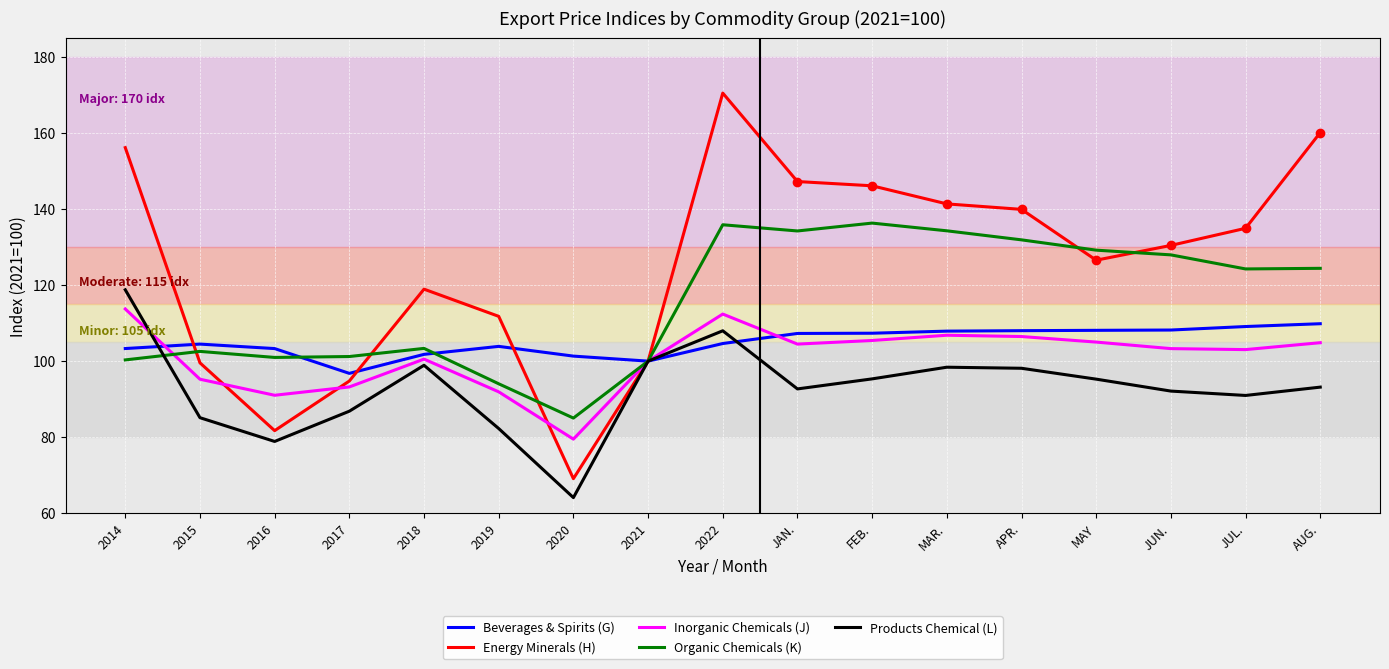

How many lines are shown in the chart?

5